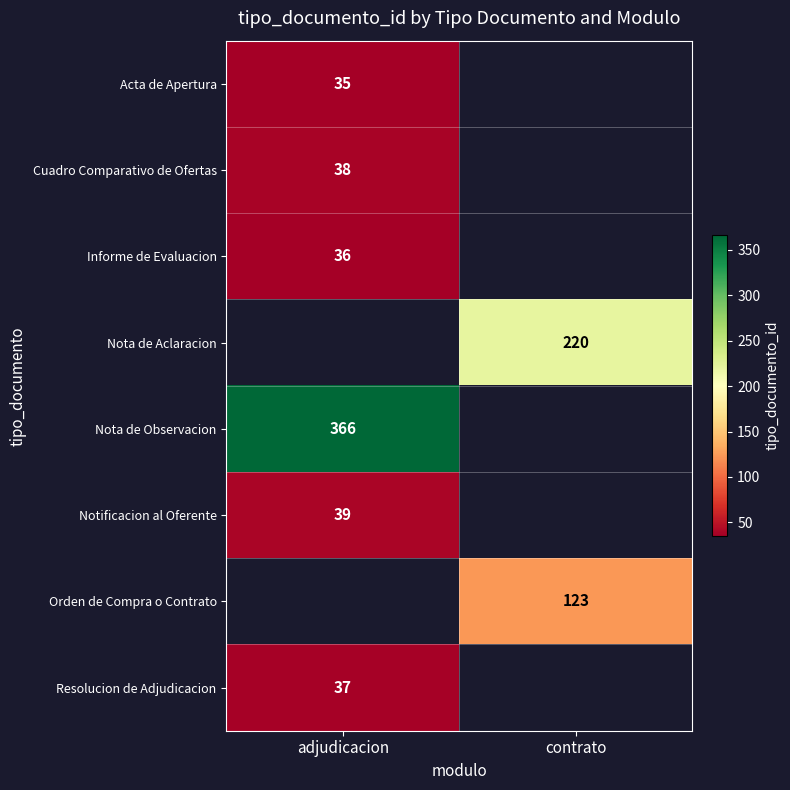

The value of Nota de Aclaracion at contrato is 328. True or false?

False